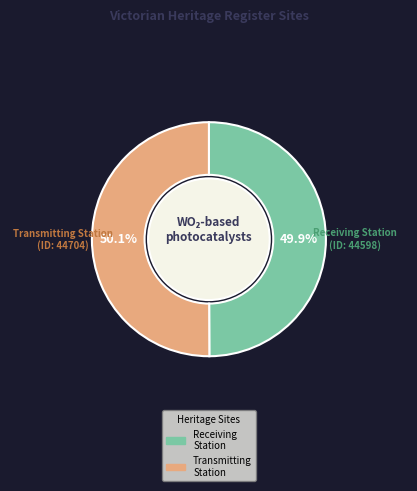

To the nearest percent, what is the average slice percentage?

50%